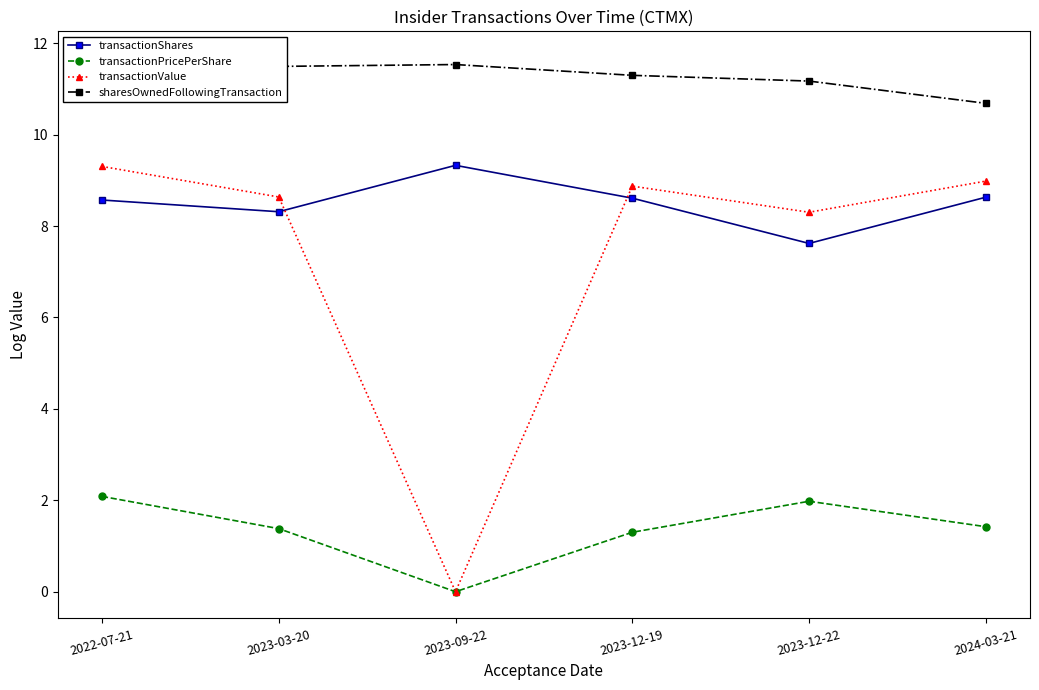

True or false: transactionShares and transactionValue intersect in this chart.

True